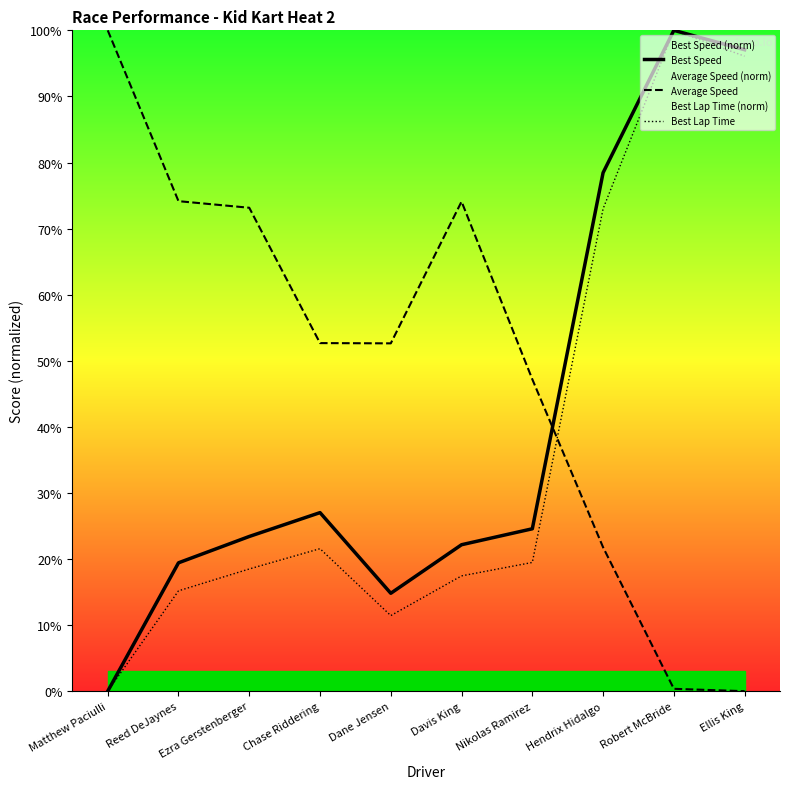

True or false: Best Speed and Best Lap Time cross at least once.

False